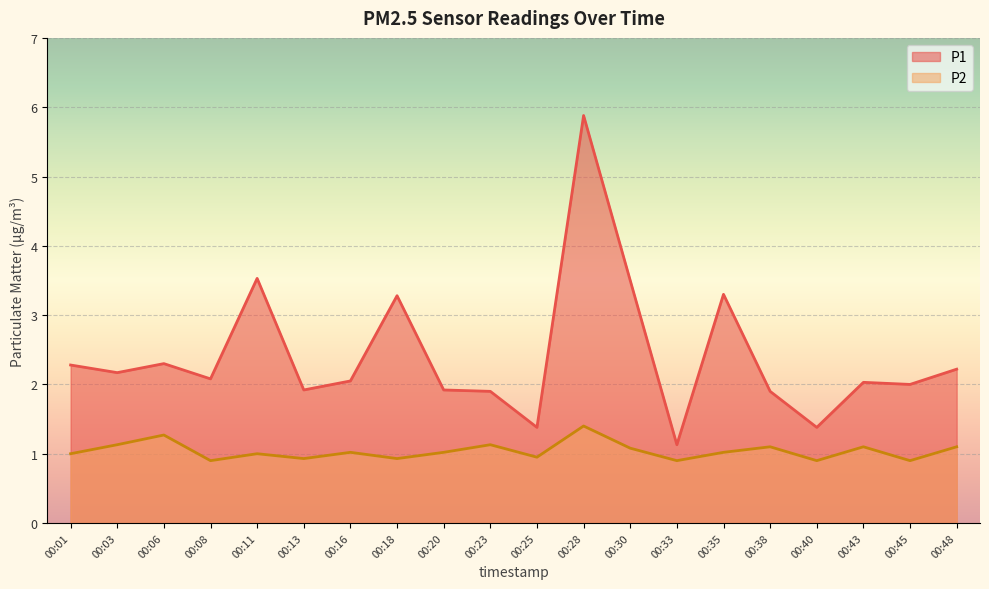

Where is the first local maximum for P1?

00:06